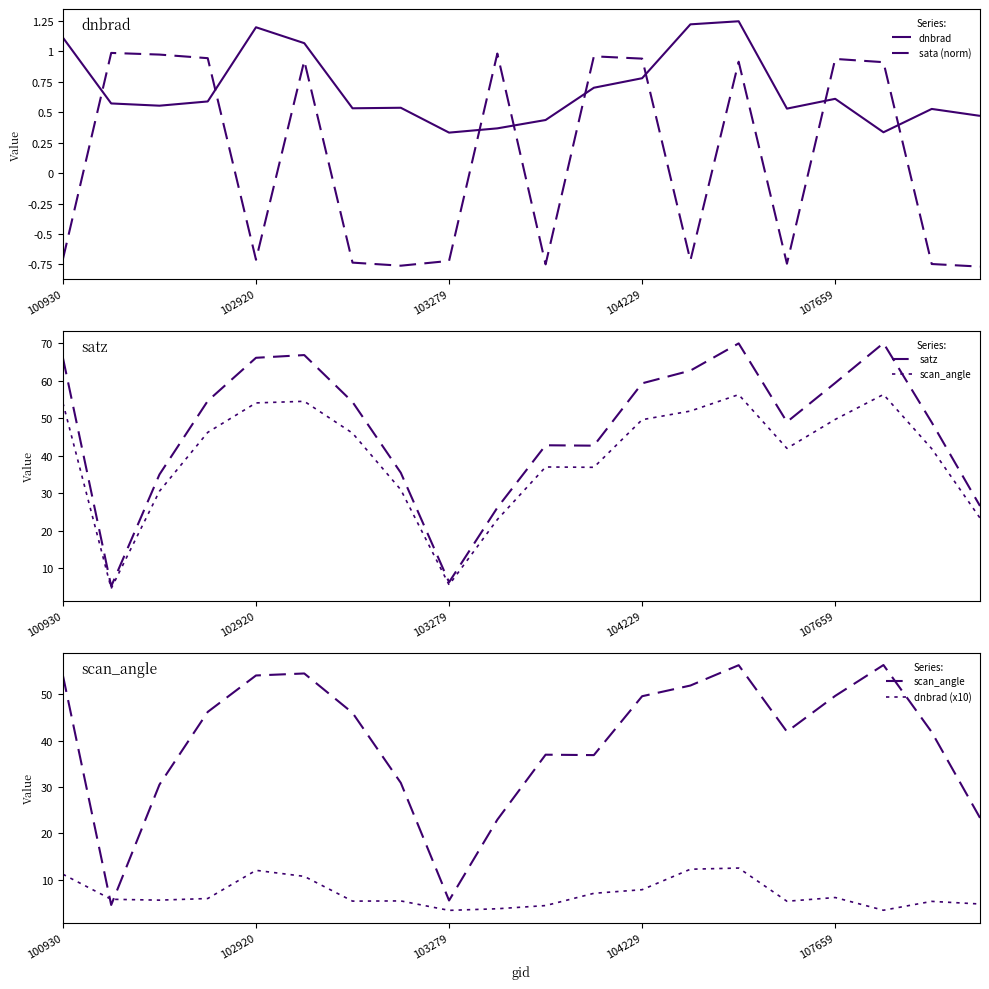

How many values in sata (norm) are below zero?

10